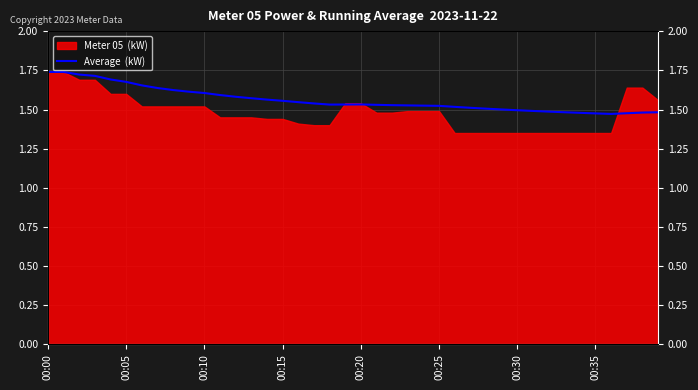

At which category does the data reach its first local peak?

00:20